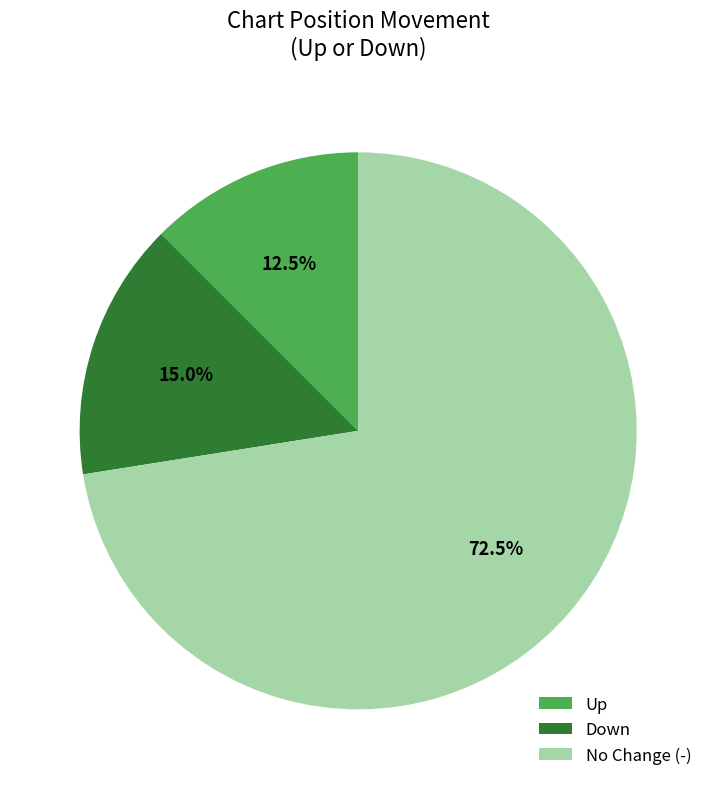

Which category has the smallest portion of the pie?

Up